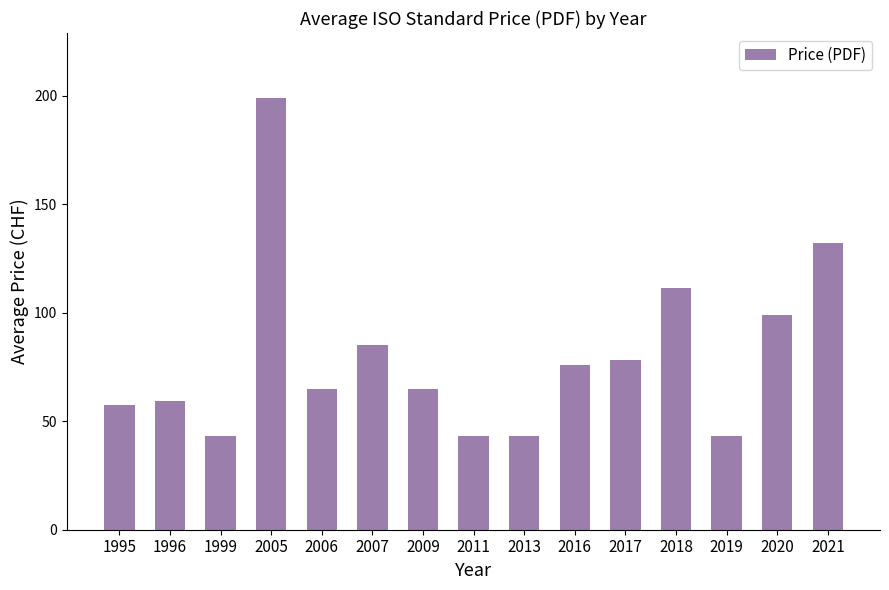

What is the change in value from 2007 to 2018?

+26.6